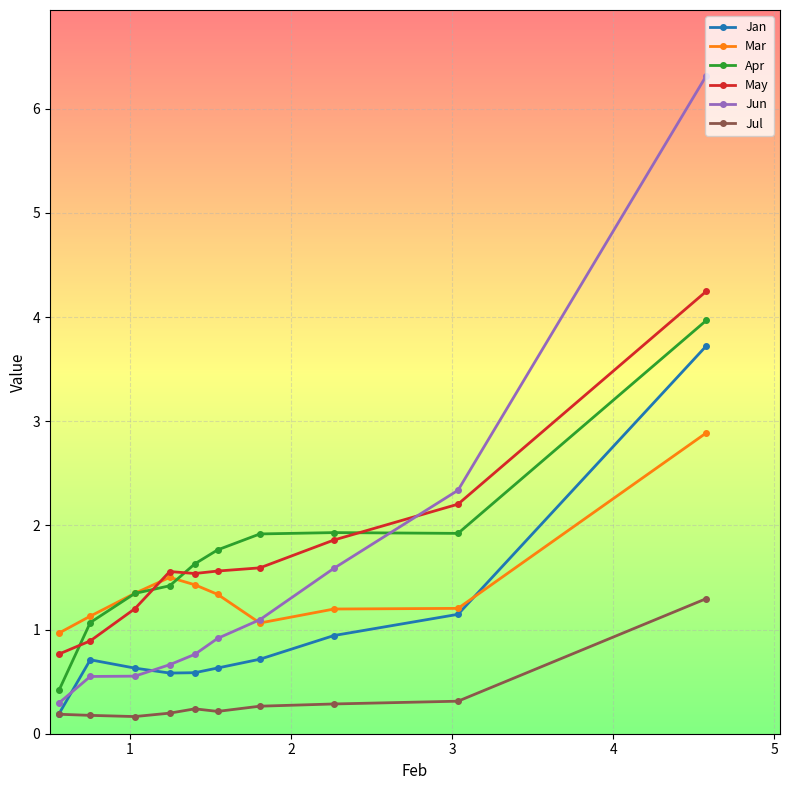

What is the sum of all May values?

17.4